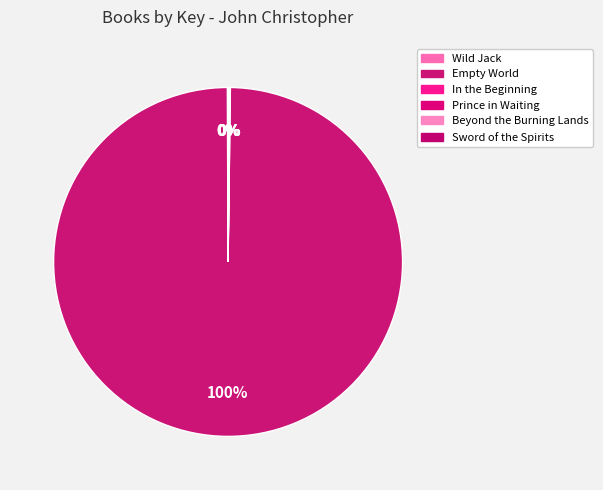

What is the majority slice?

Empty World